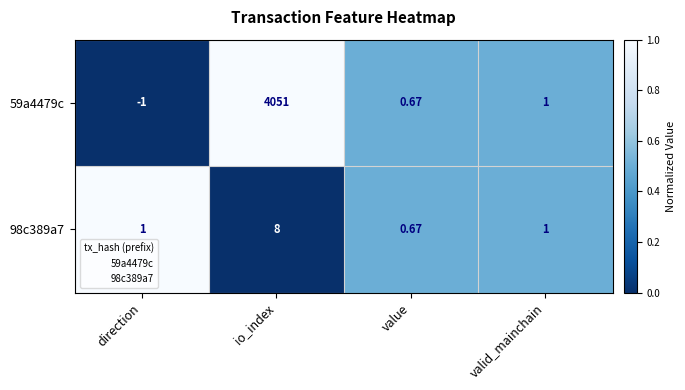

List the series in order of their peak value, lowest first.

98c389a7, 59a4479c